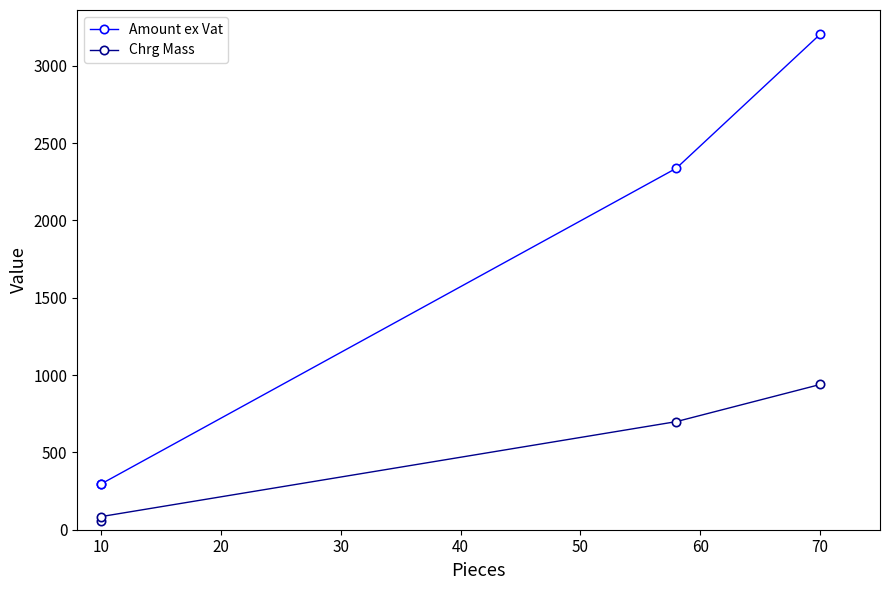

What is the value of the Amount ex Vat point at the 1st from the left?

294.2